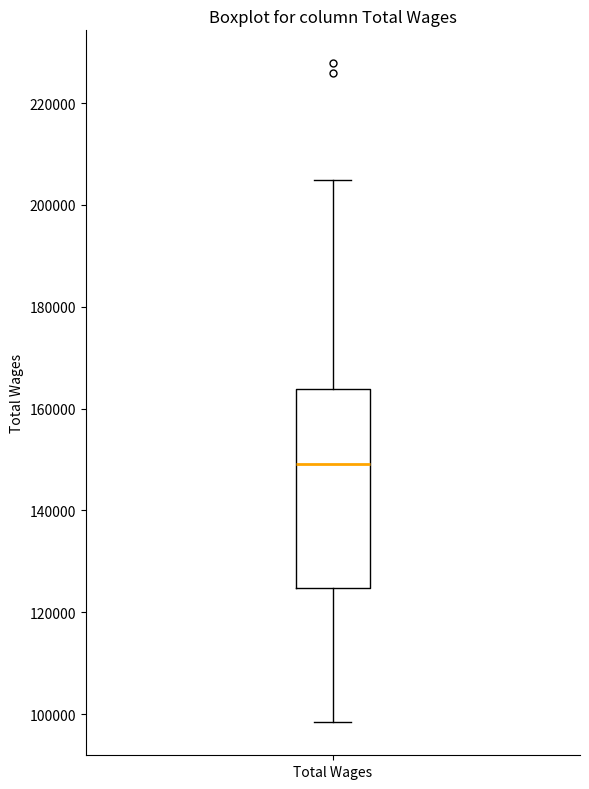

Where does the lower whisker of the box for Total Wages end on the y-axis? The values are not printed on the chart, so give them approximately, as read against the axis.

98000